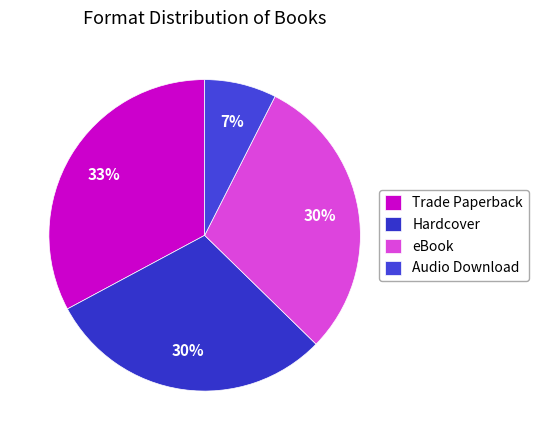

Which category has the biggest portion of the pie?

Trade Paperback